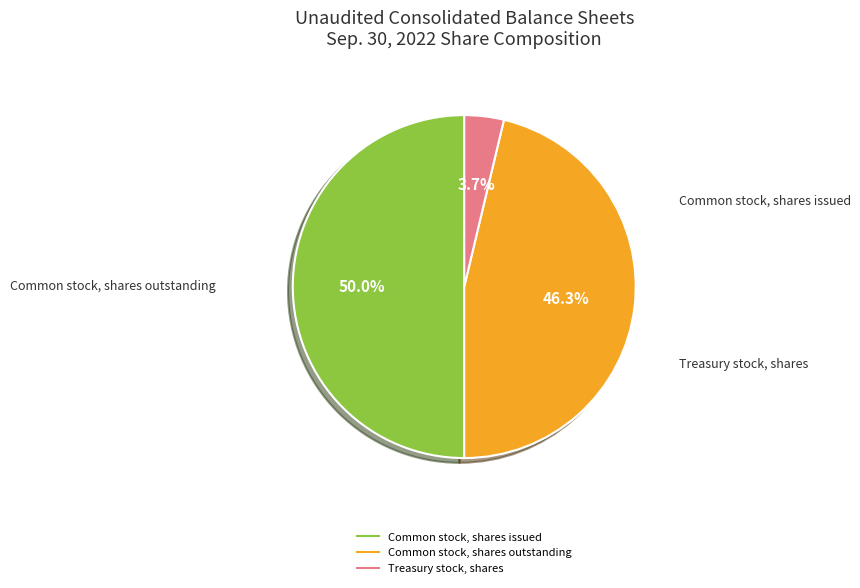

Which has a higher value, Treasury stock, shares or Common stock, shares issued?

Common stock, shares issued